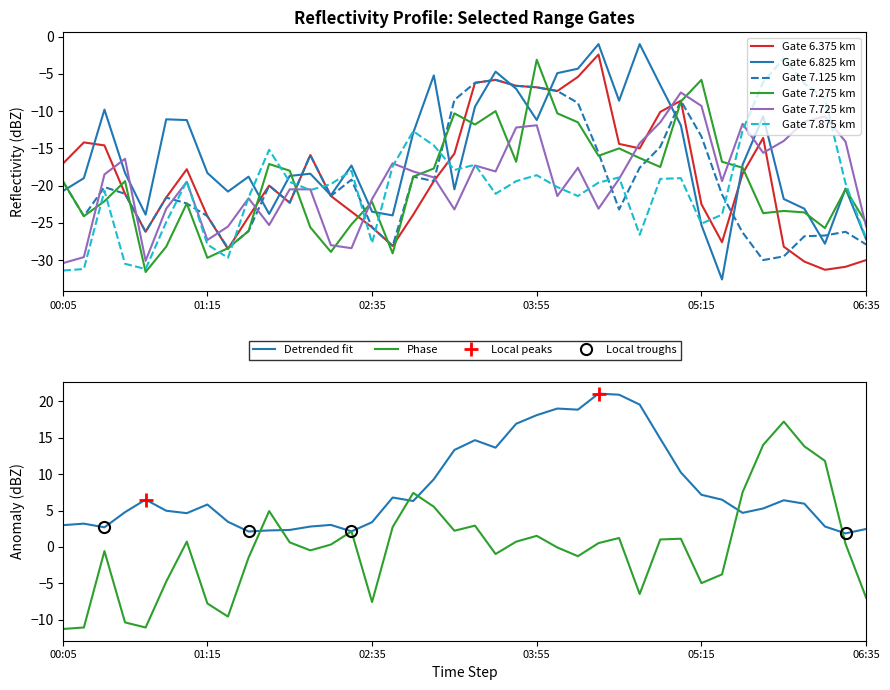

True or false: Gate 7.725 km and Gate 6.375 km cross at least once.

True